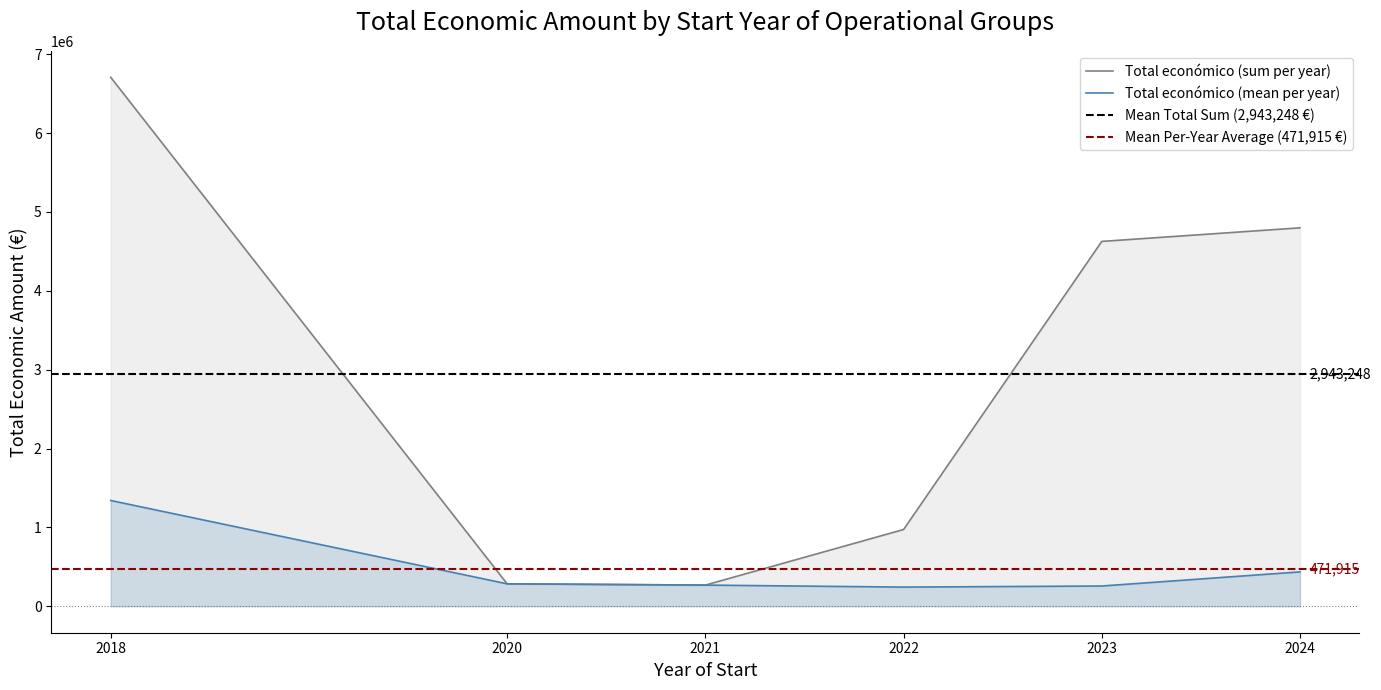

Does the chart display data point markers on the line(s)?

No